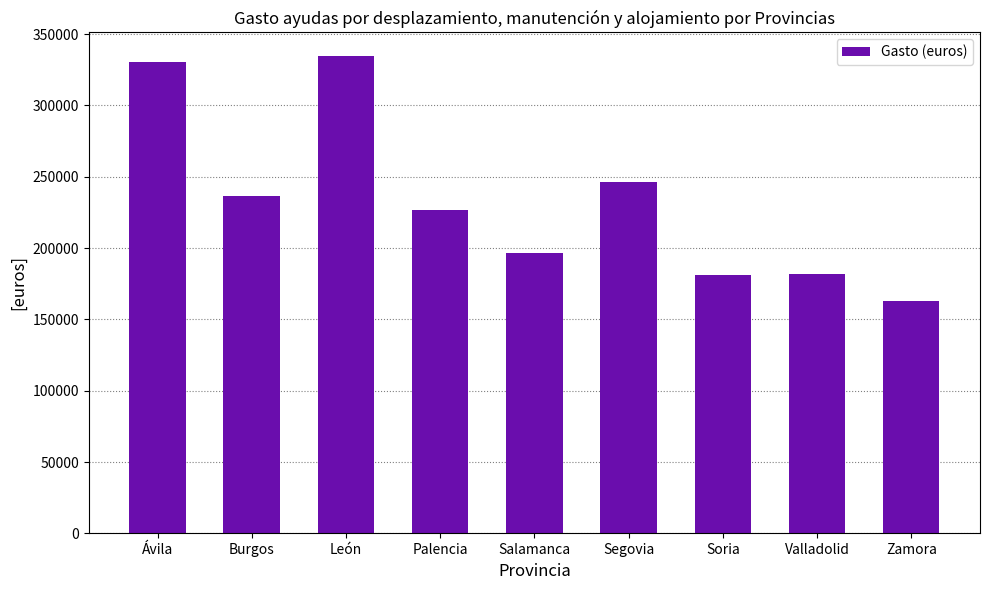

The chart shows a value of 181407.7 at Soria. True or false?

True